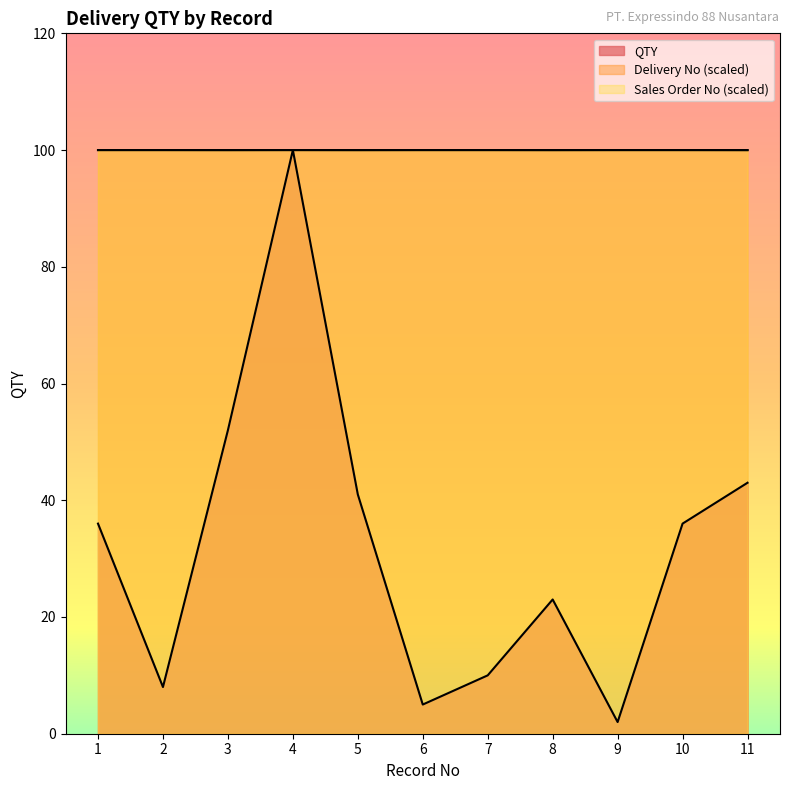

What is the value of the QTY point at the 11th from the left?

43.0